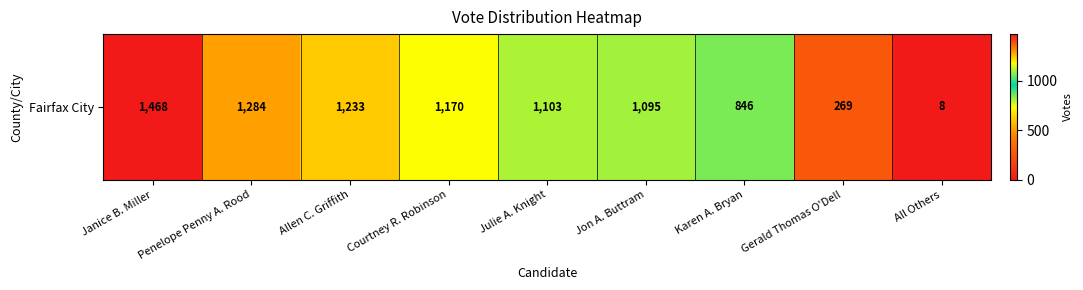

What is the smallest value displayed?

8